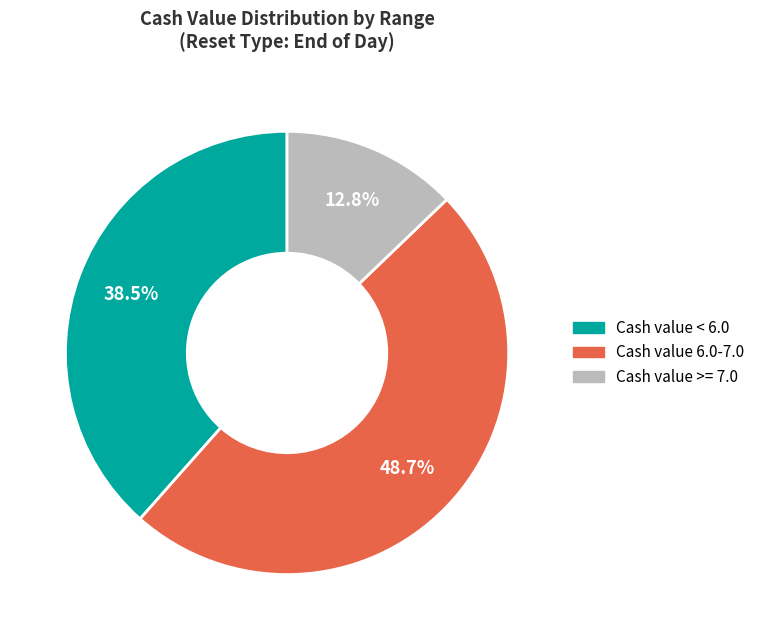

Rank the categories by value from highest to lowest.

Cash value 6.0-7.0, Cash value < 6.0, Cash value >= 7.0